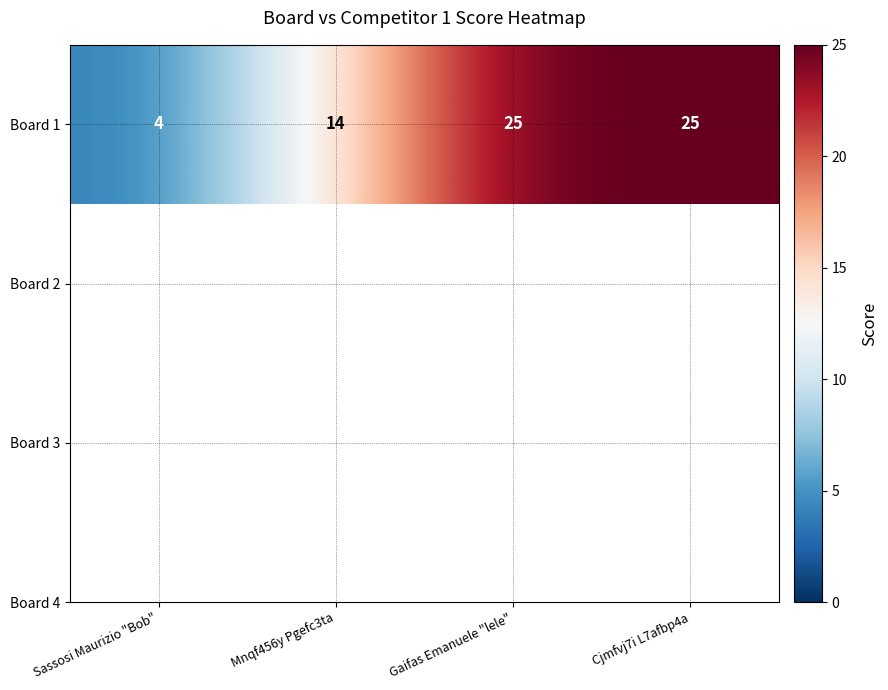

At which label is the value closest to 14?

Mnqf456y Pgefc3ta